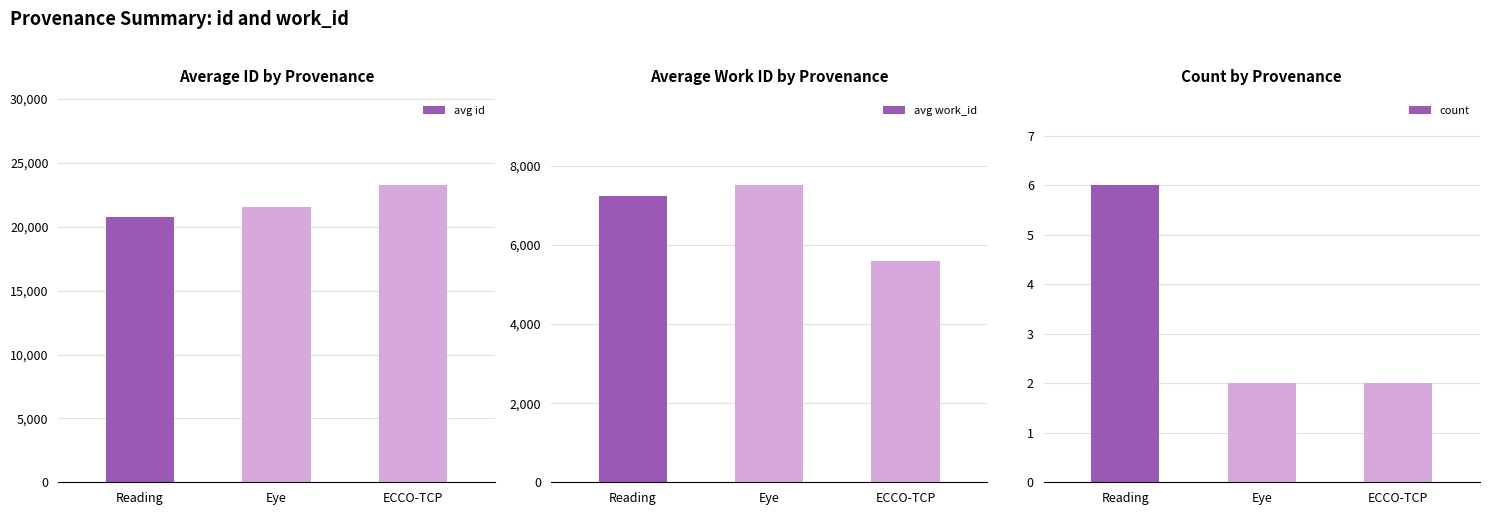

Which label corresponds to the largest value in the chart?

ECCO-TCP